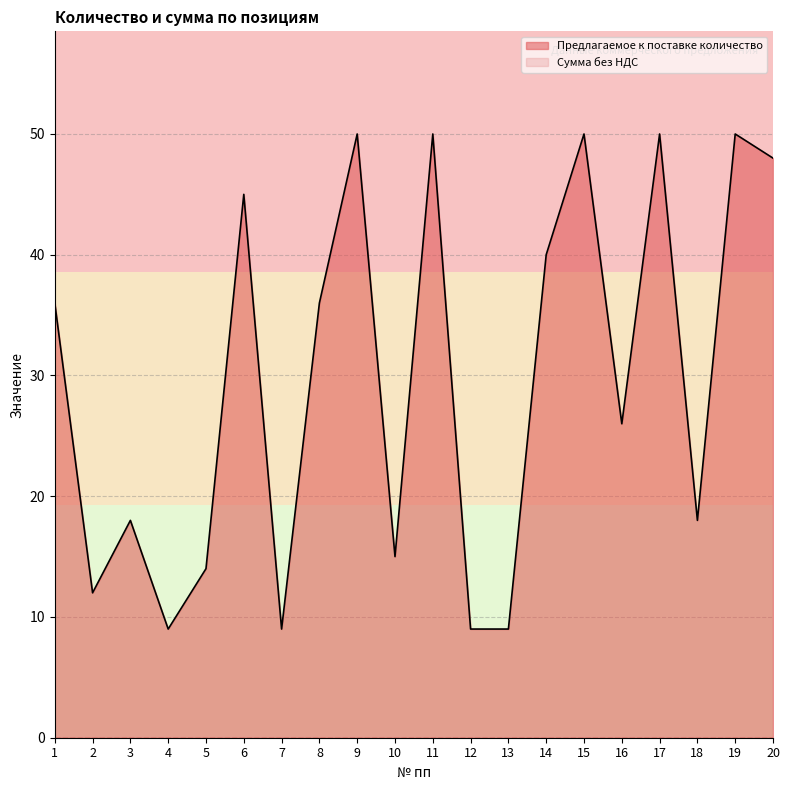

How many lines are shown in the chart?

2